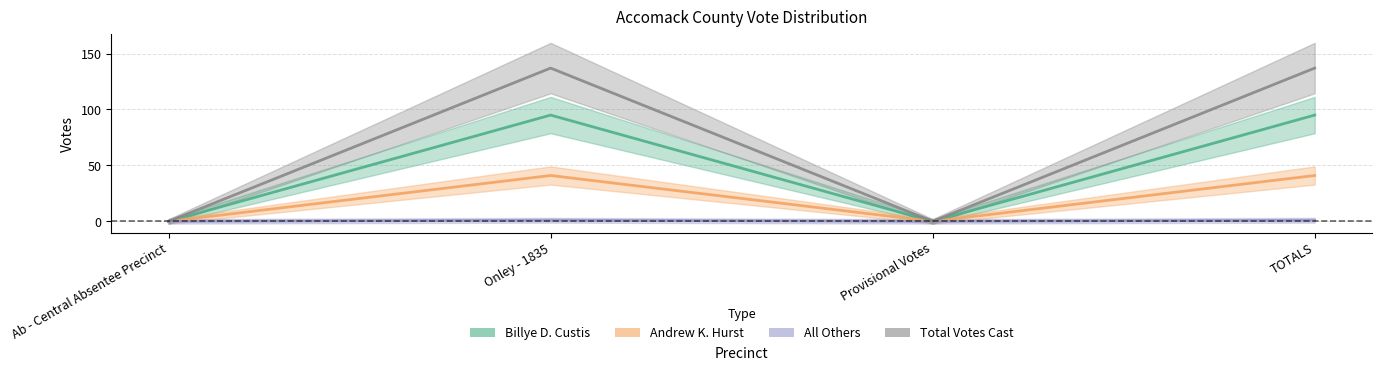

Reading left to right, extract all data points from this chart.

Billye D. Custis: Ab - Central Absentee Precinct=0	Onley - 1835=95	Provisional Votes=0	TOTALS=95
Andrew K. Hurst: Ab - Central Absentee Precinct=0	Onley - 1835=41	Provisional Votes=0	TOTALS=41
All Others: Ab - Central Absentee Precinct=0	Onley - 1835=1	Provisional Votes=0	TOTALS=1
Total Votes Cast: Ab - Central Absentee Precinct=0	Onley - 1835=137	Provisional Votes=0	TOTALS=137